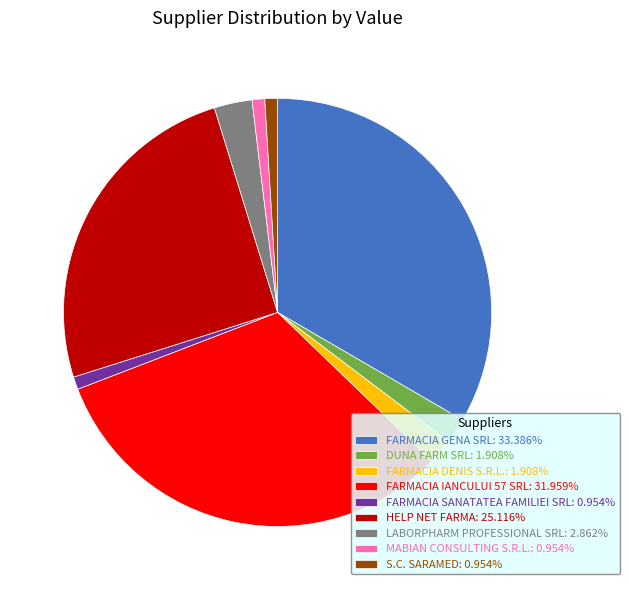

Approximately how many times larger is the value at HELP NET FARMA: 25.116% compared to FARMACIA DENIS S.R.L.: 1.908%?

13.2